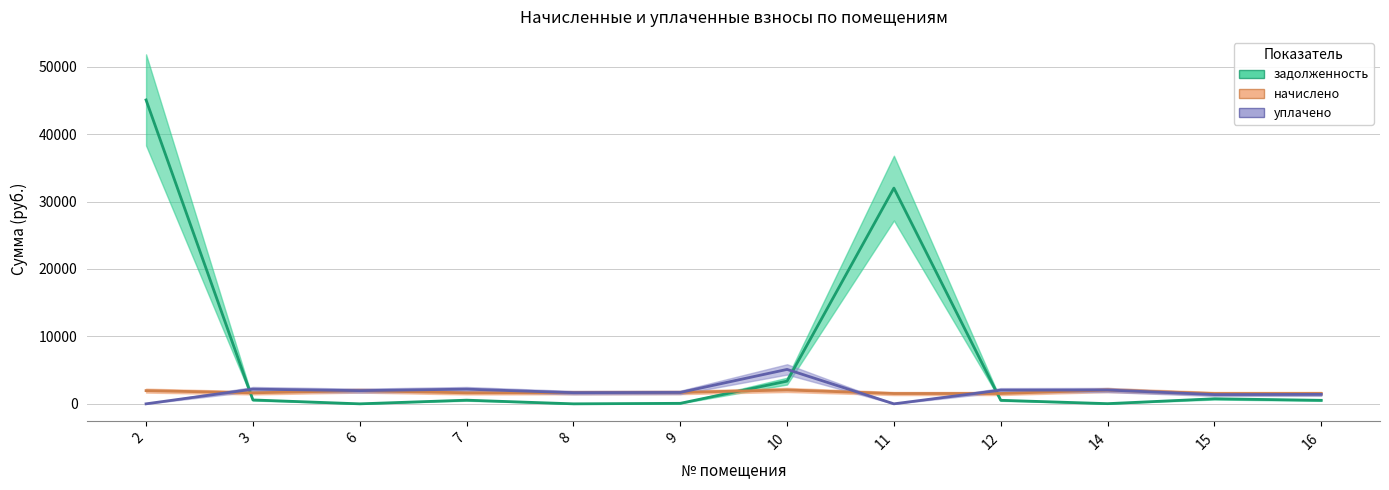

Is it true that начислено equals 586.4 at 9?

False